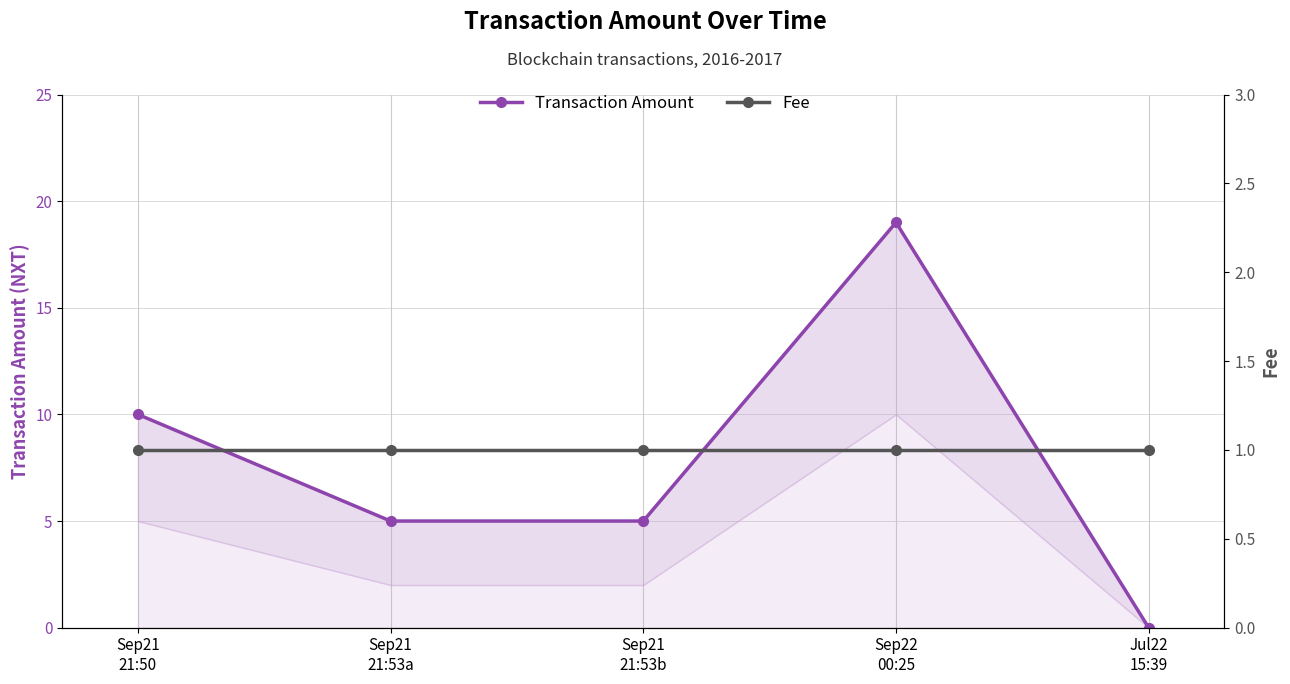

At Sep21
21:50, list the series in order from largest to smallest.

Transaction Amount, Fee